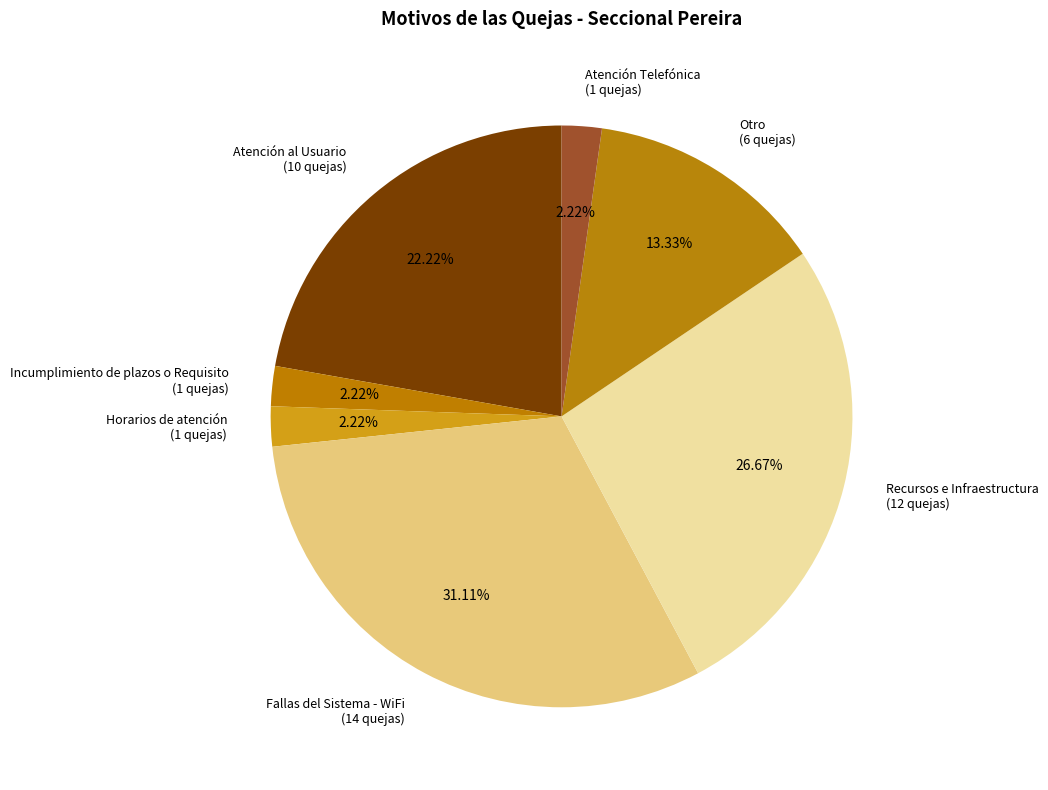

How much of the chart is everything except Otro?

86.7%